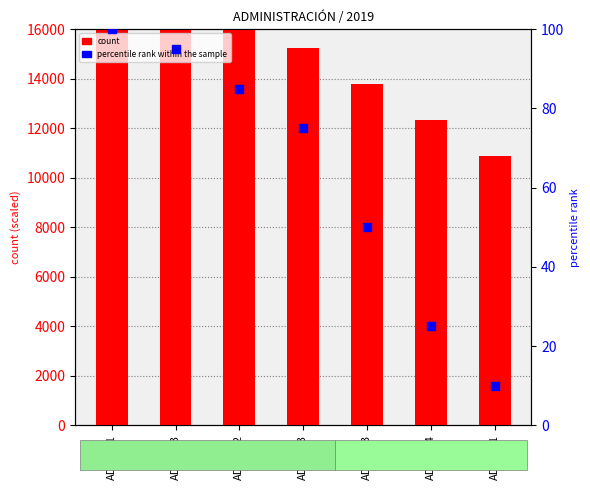

Is the value of count at ADM3.04 greater than the value of percentile rank within the sample at ADM3.03?

Yes